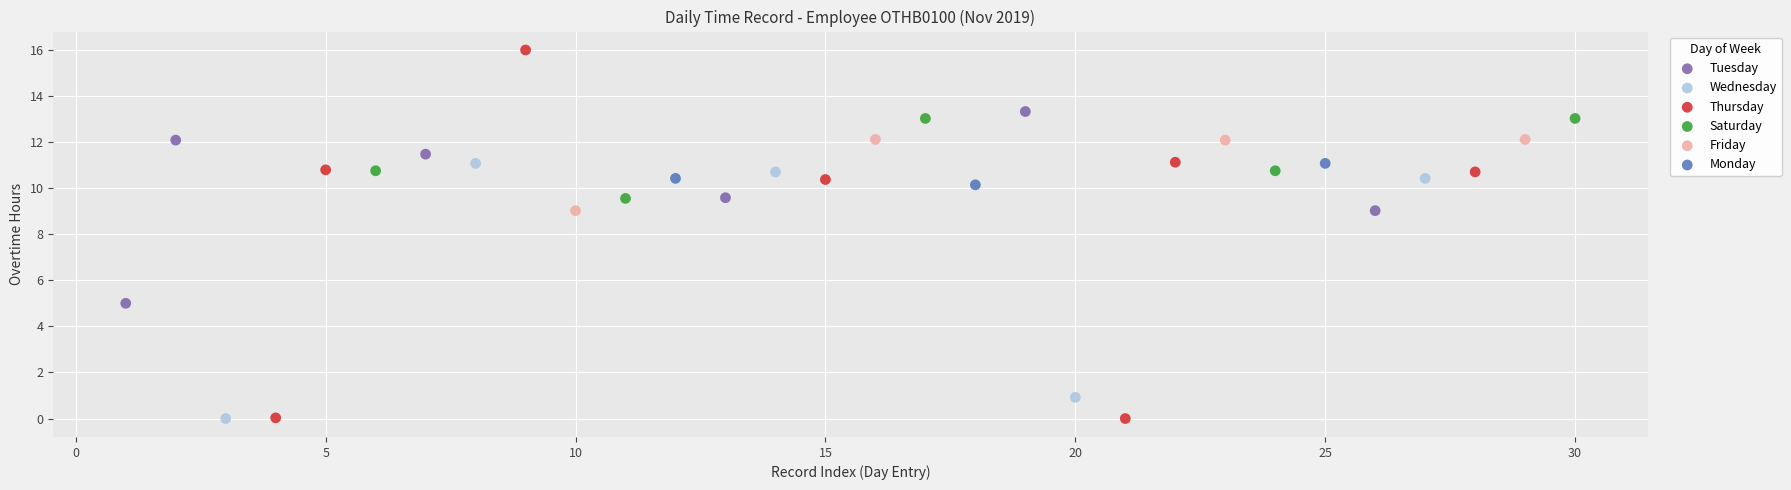

Which series reaches the maximum Y coordinate?

Thursday